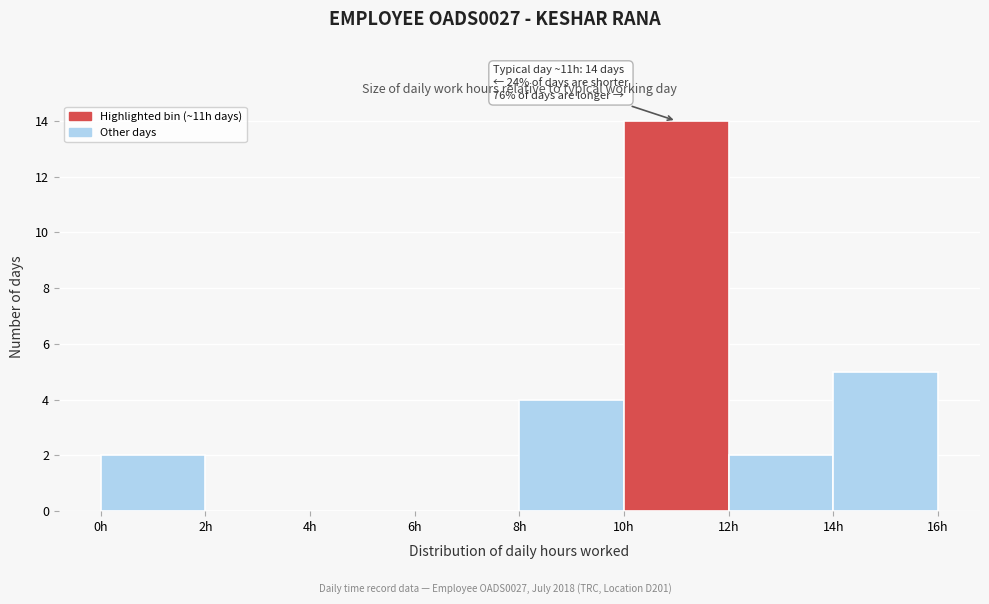

Over which range of the x-axis is the bar tallest?

10 to 12